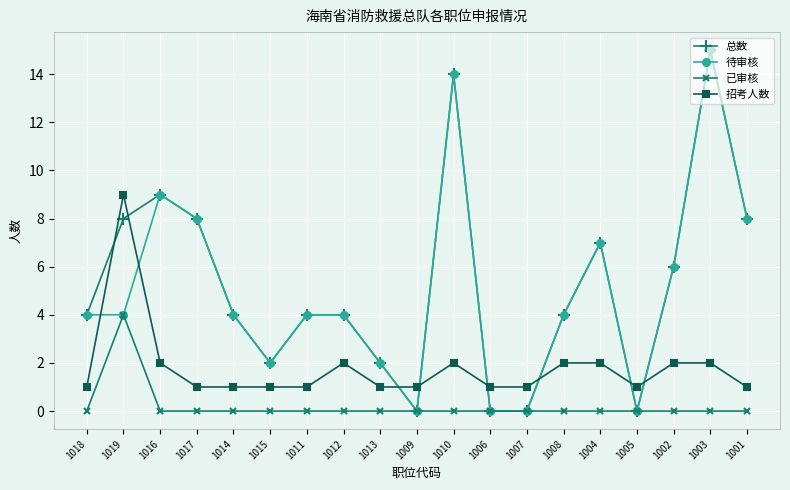

Which series has the largest total across all categories?

总数